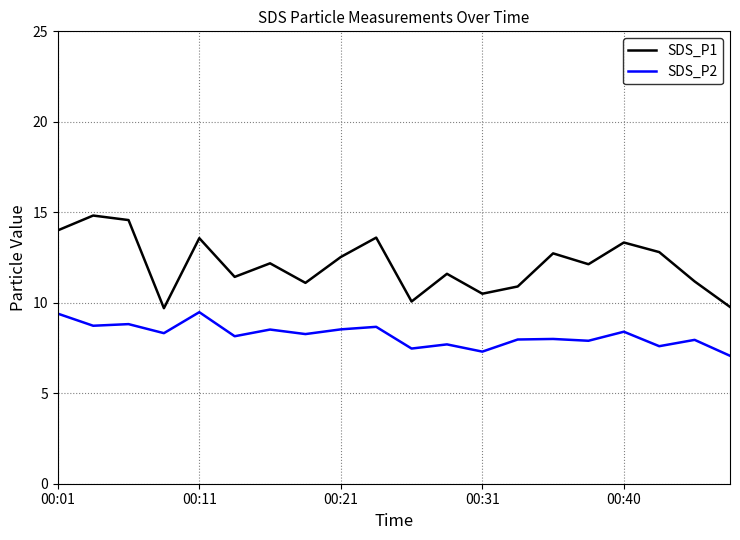

In SDS_P2, how many points are lower than both neighbors (excluding endpoints)?

8